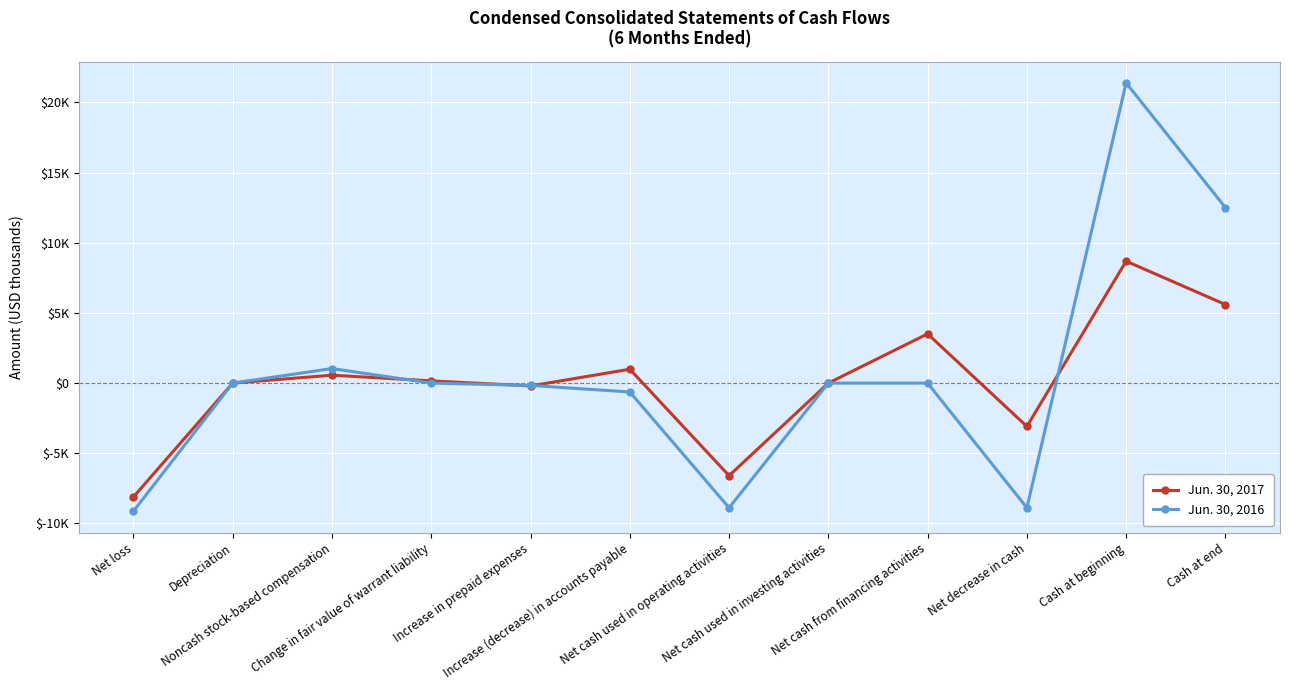

Reading left to right, list all the values displayed in this chart.

Jun. 30, 2017: -8109	2	563	160	-202	989	-6597	0	3509	-3088	8688	5600
Jun. 30, 2016: -9125	3	1037	0	-166	-632	-8883	0	0	-8883	21393	12510